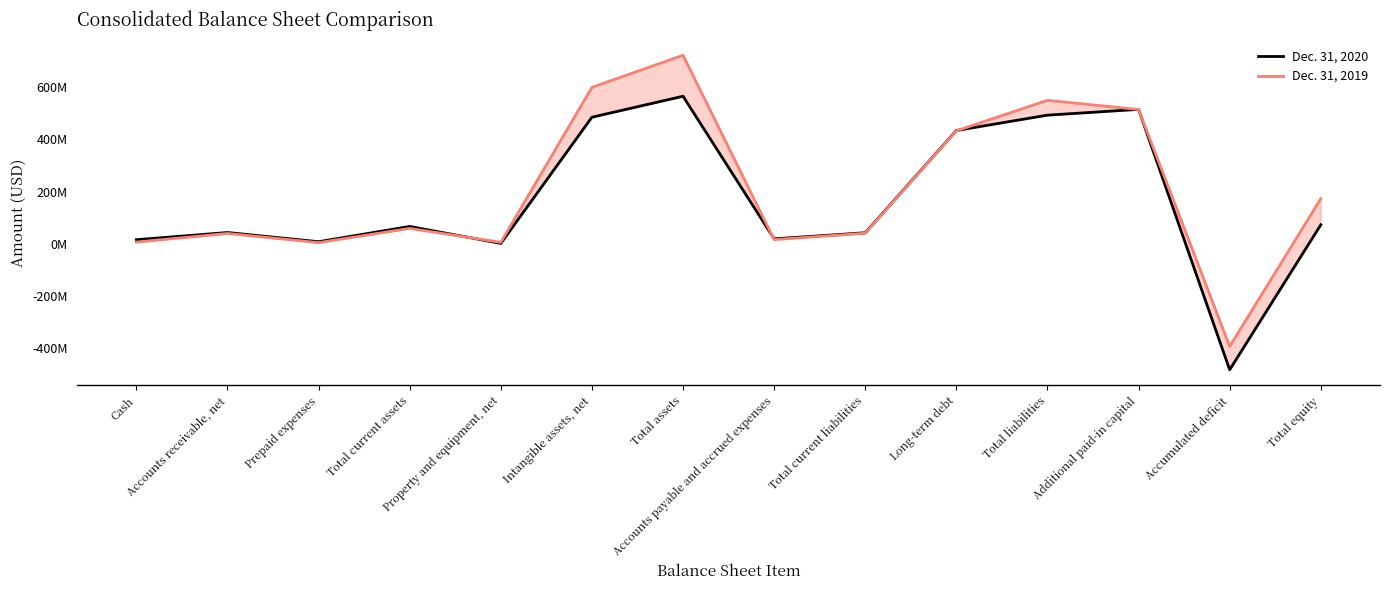

Does the chart have visible grid lines?

No